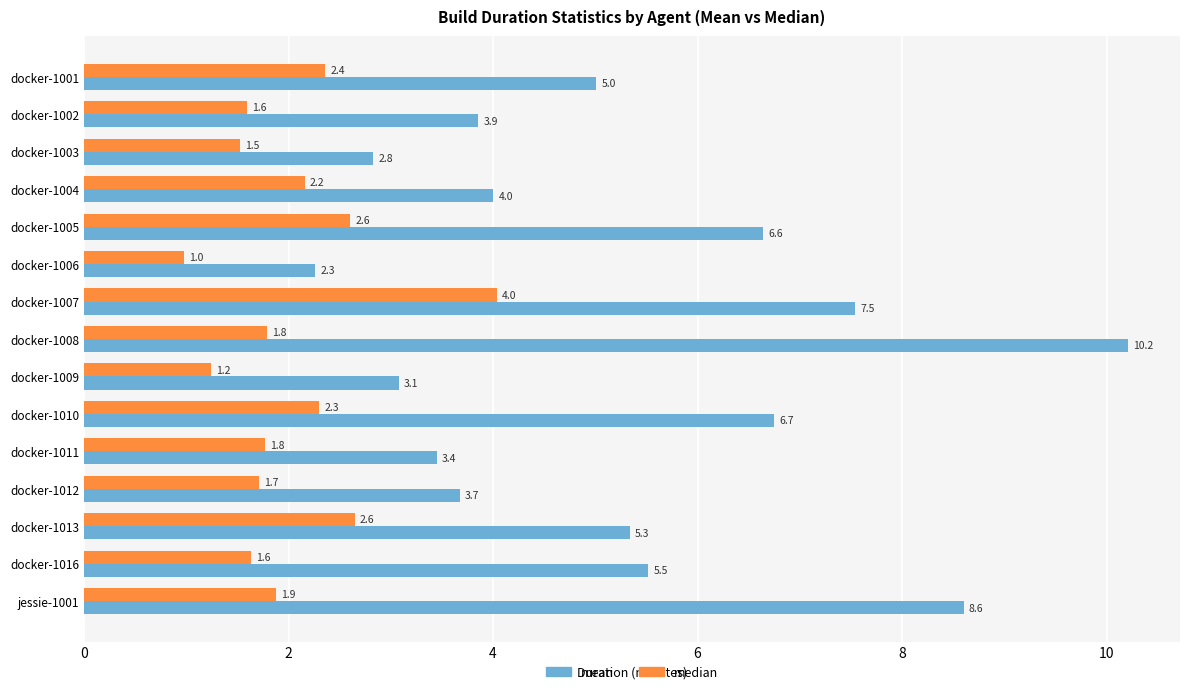

Which series has the largest total across all categories?

mean